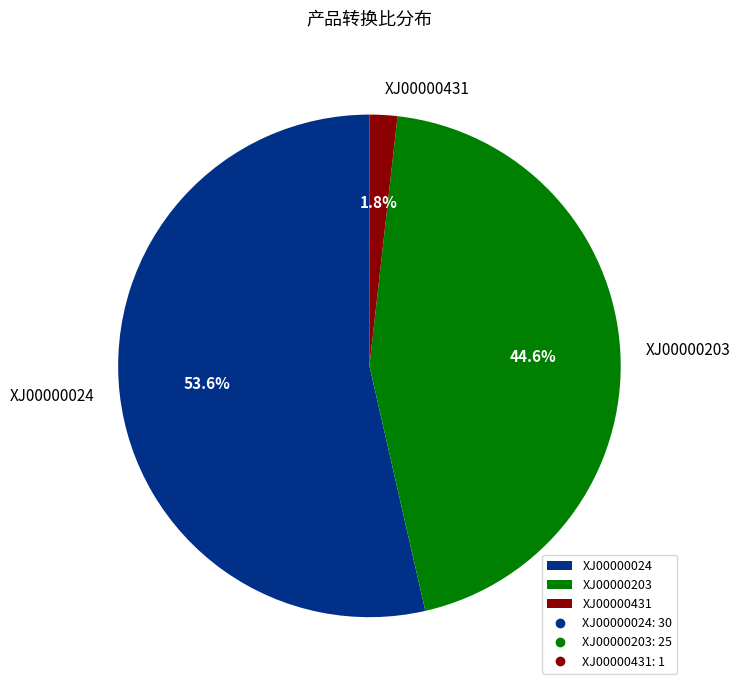

What is the majority slice?

XJ00000024